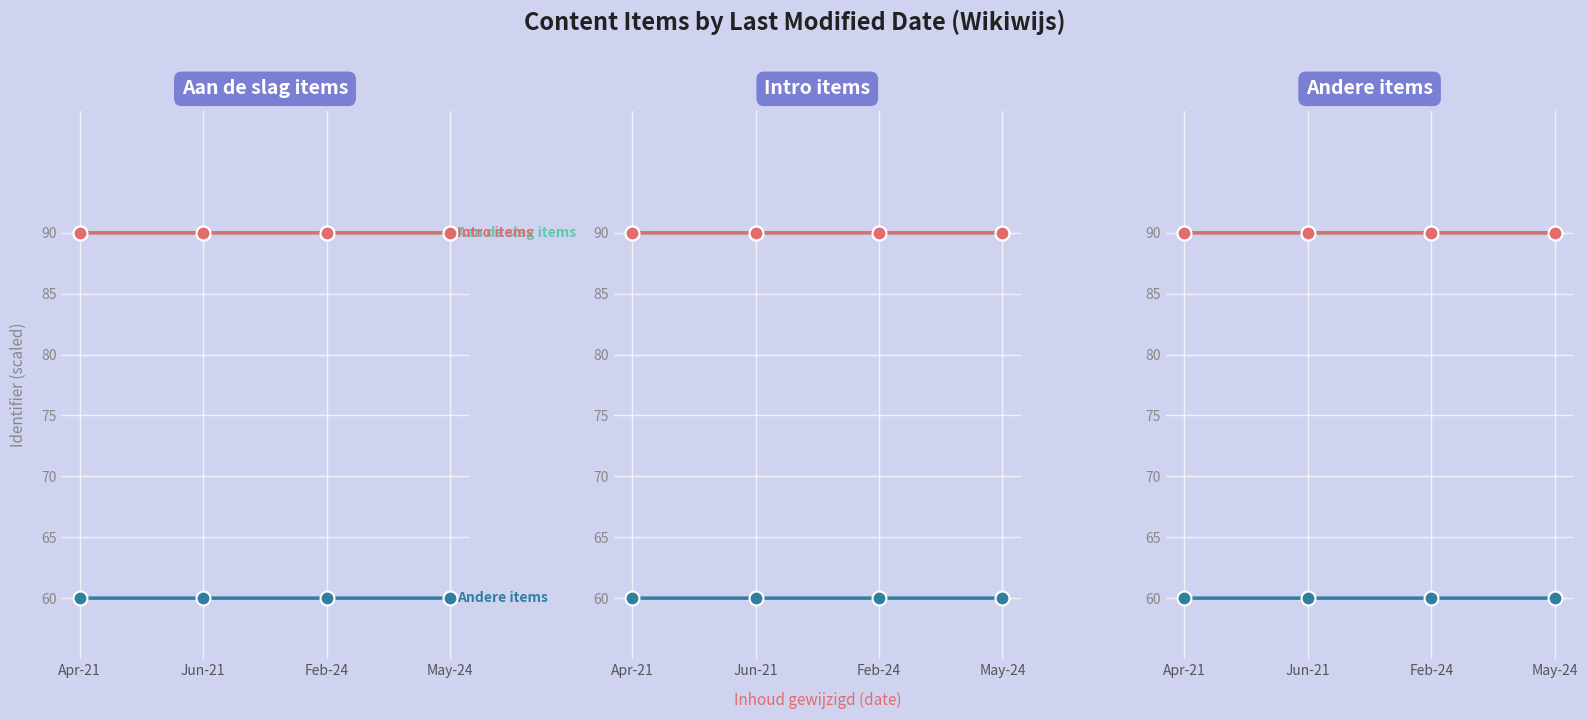

The Intro items series shows 51.6 at Feb-24. True or false?

False